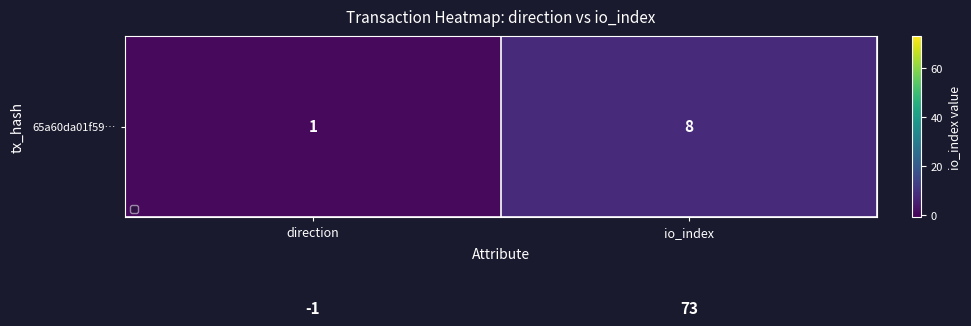

At which category does the chart reach its minimum across all series?

direction